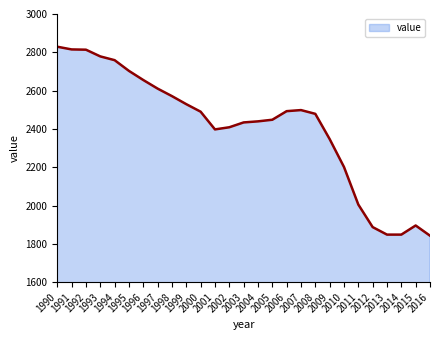

What is the maximum value shown in the chart?

2829.2